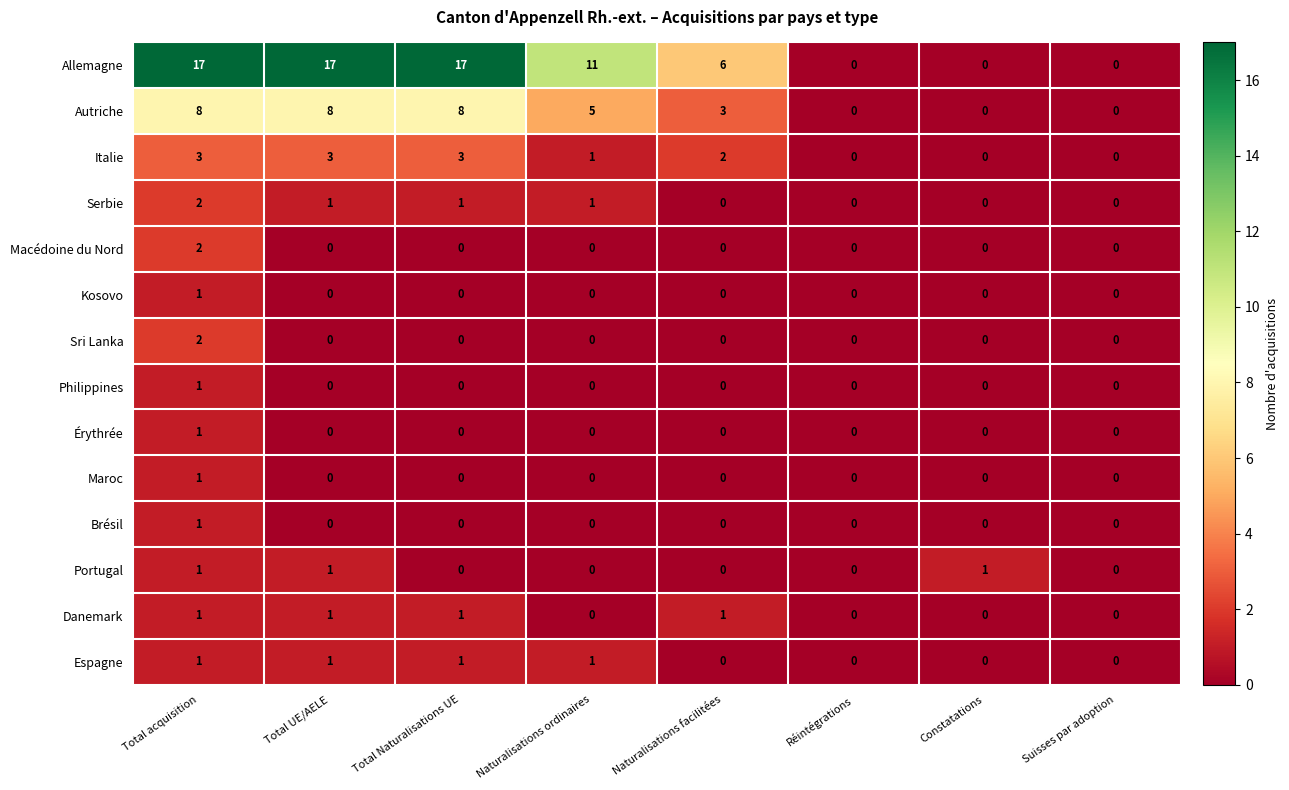

What is the maximum value shown in the chart?

17